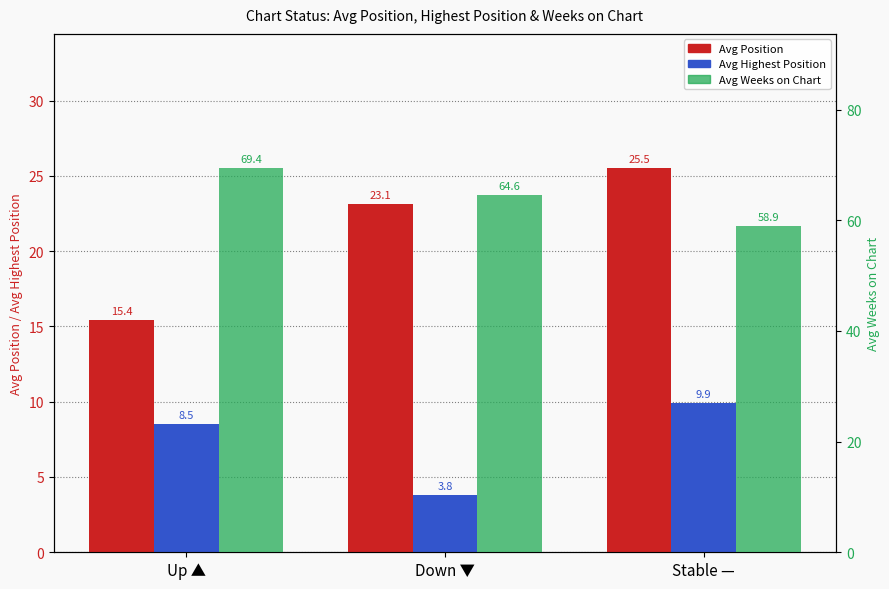

Rank the series by their maximum value, from highest to lowest.

Avg Weeks on Chart, Avg Position, Avg Highest Position